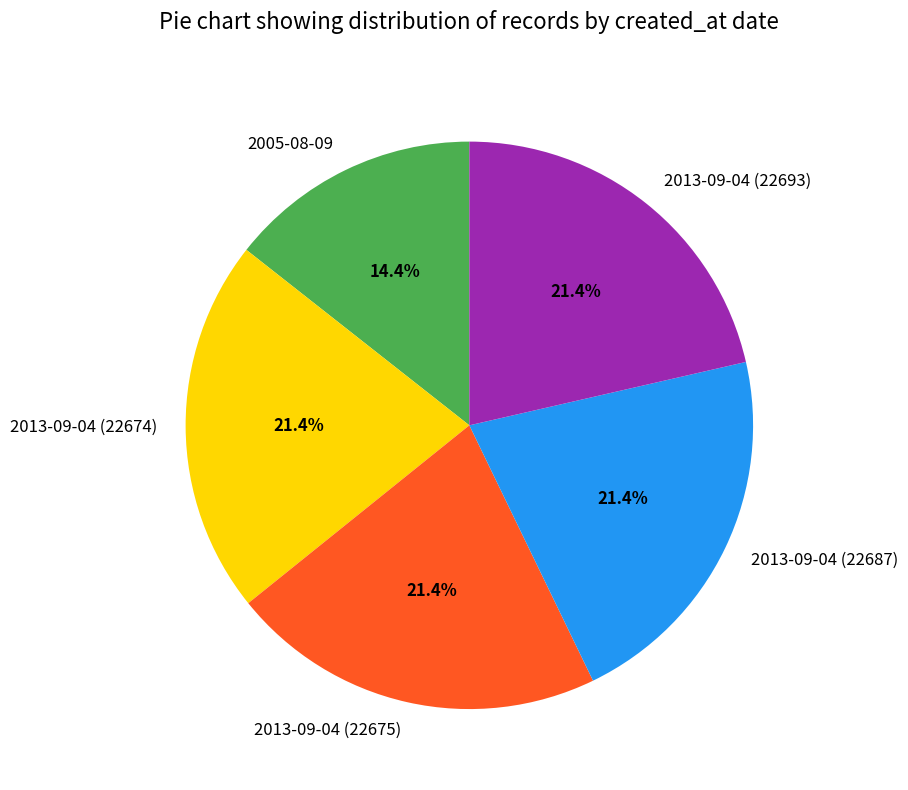

Is 2013-09-04 (22674) the majority of the pie?

No